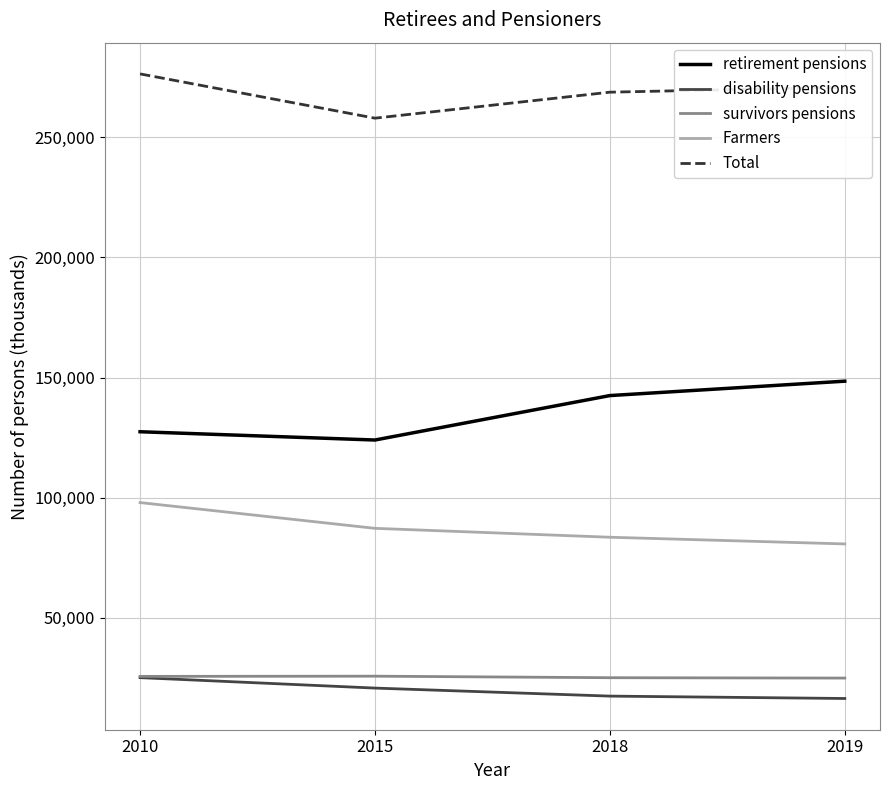

What is the total value across all series at 2019?

541460